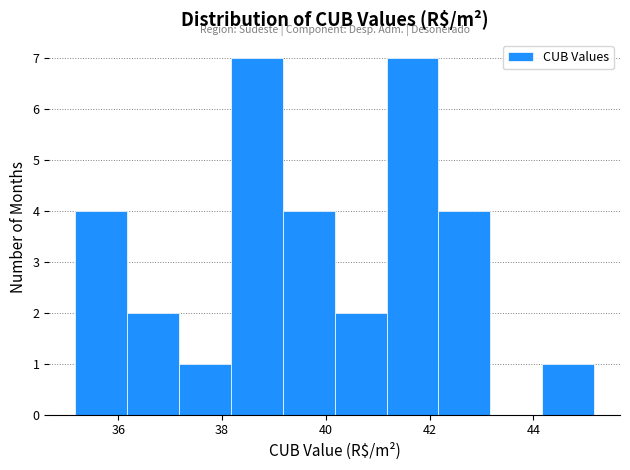

Reading left to right, transcribe this chart: for each bar, give the range it covers on the x-axis and its height. Neither the bar edges nor the heights are printed on the chart, so give them approximately, as read against the axes.

35.2 to 36.2: 4
36.2 to 37.2: 2
37.2 to 38.2: 1
38.2 to 39.2: 7
39.2 to 40.2: 4
40.2 to 41.2: 2
41.2 to 42.2: 7
42.2 to 43.2: 4
43.2 to 44.2: 0
44.2 to 45.2: 1